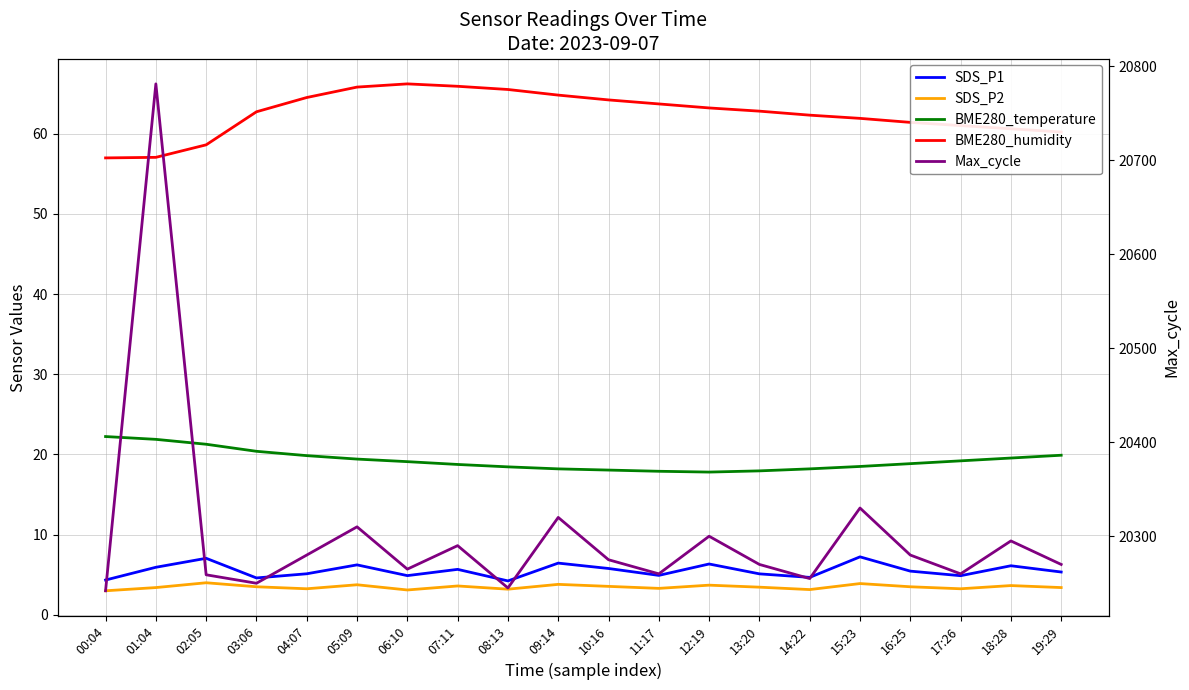

What are all the series names shown in the legend?

SDS_P1, SDS_P2, BME280_temperature, BME280_humidity, Max_cycle